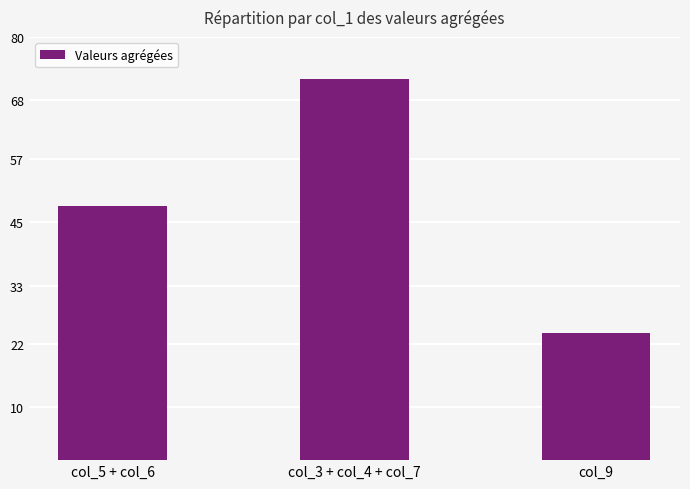

Are the bars horizontal?

No